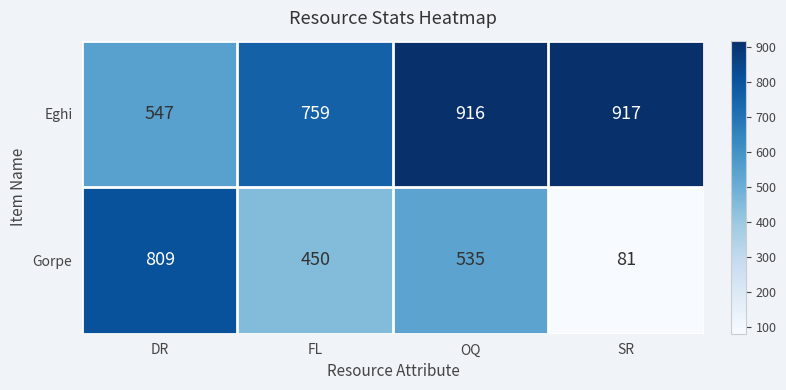

Reading left to right, transcribe all the data shown in this chart.

Eghi: 547	759	916	917
Gorpe: 809	450	535	81